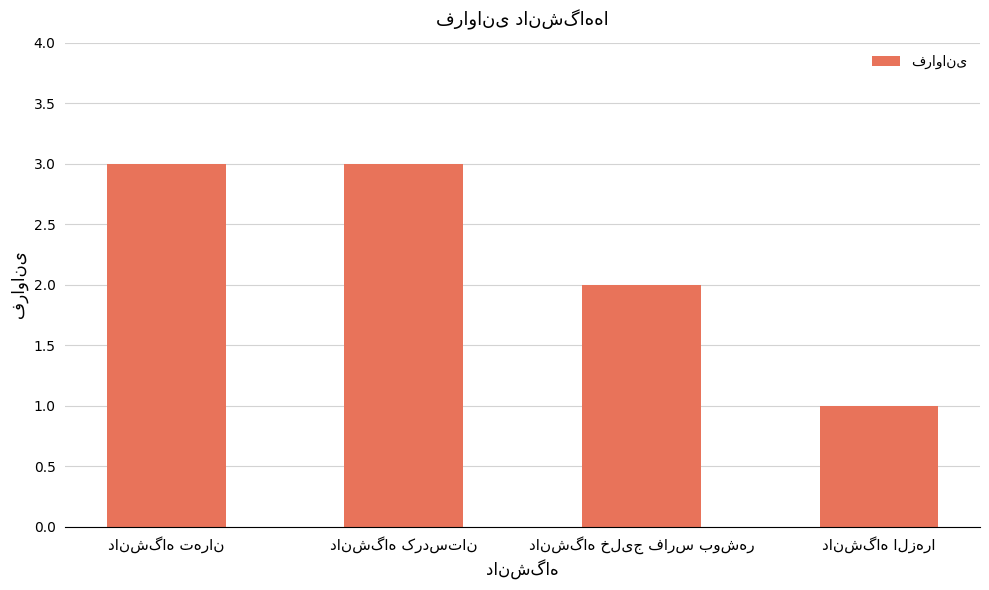

What is the sum of all values?

9